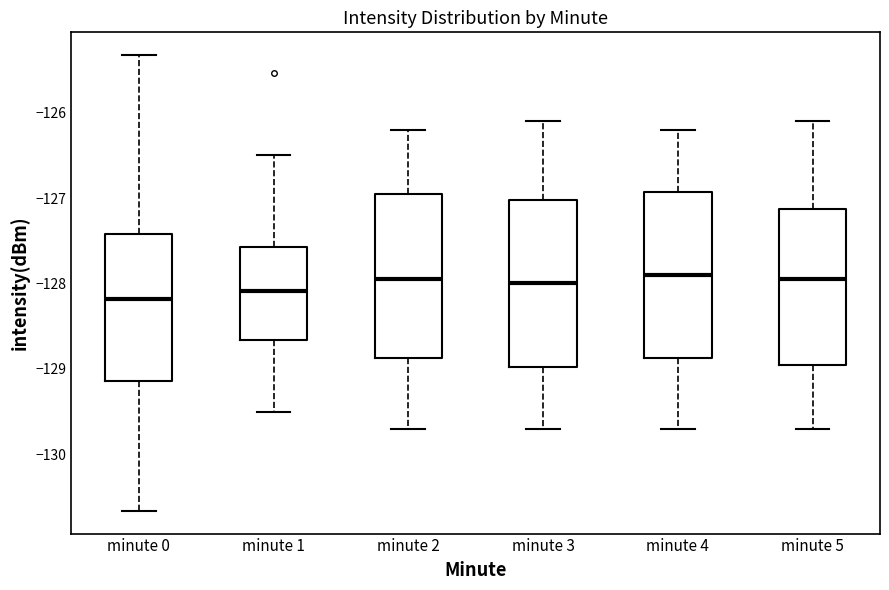

Where does the median line of the box for minute 0 sit on the y-axis? The values are not printed on the chart, so give them approximately, as read against the axis.

-128.2